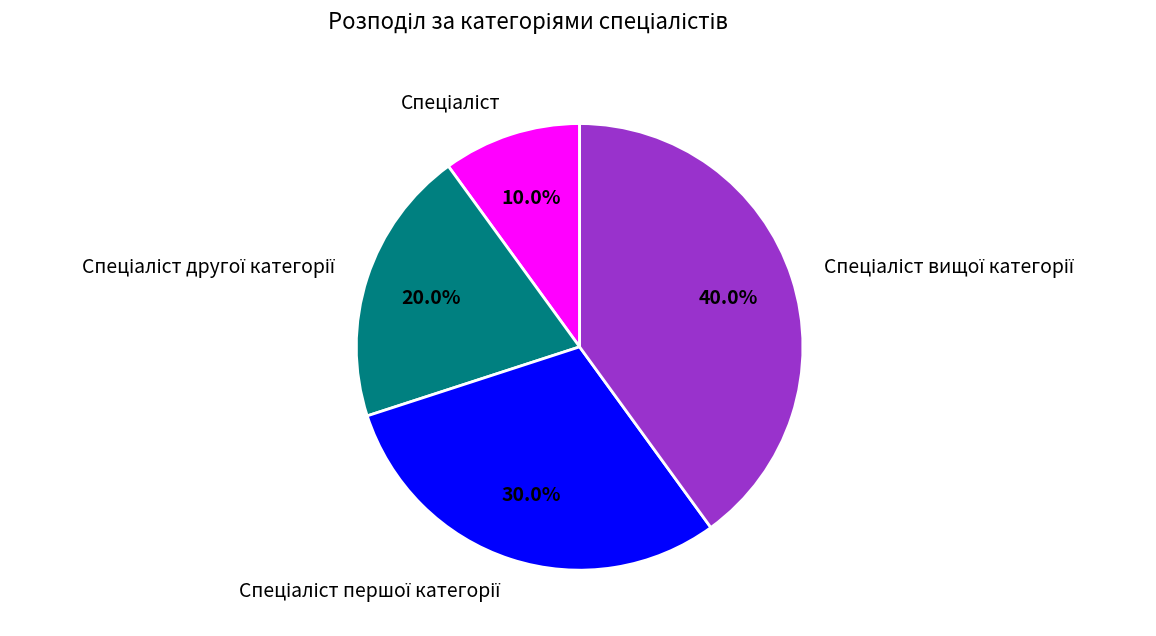

How many slices are in this pie chart?

4